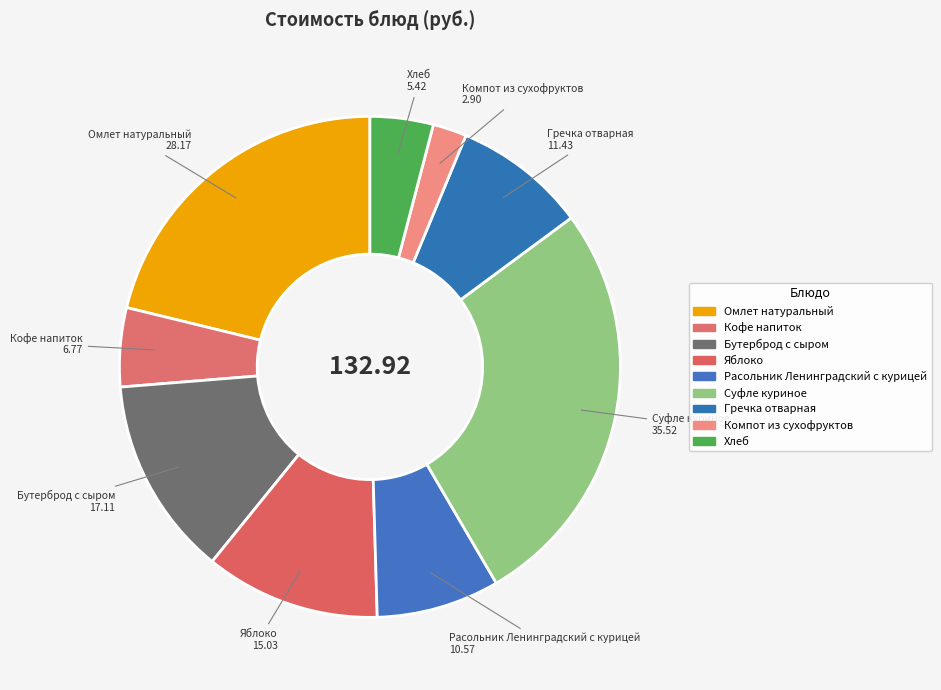

True or false: Кофе напиток accounts for 5% of the total.

True